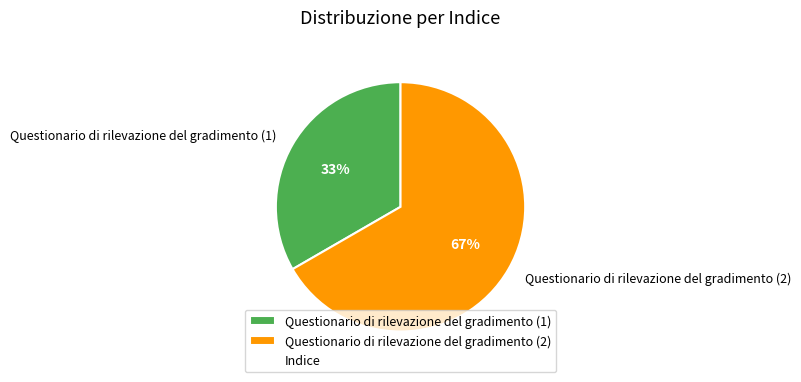

Which category has the biggest portion of the pie?

Questionario di rilevazione del gradimento (2)